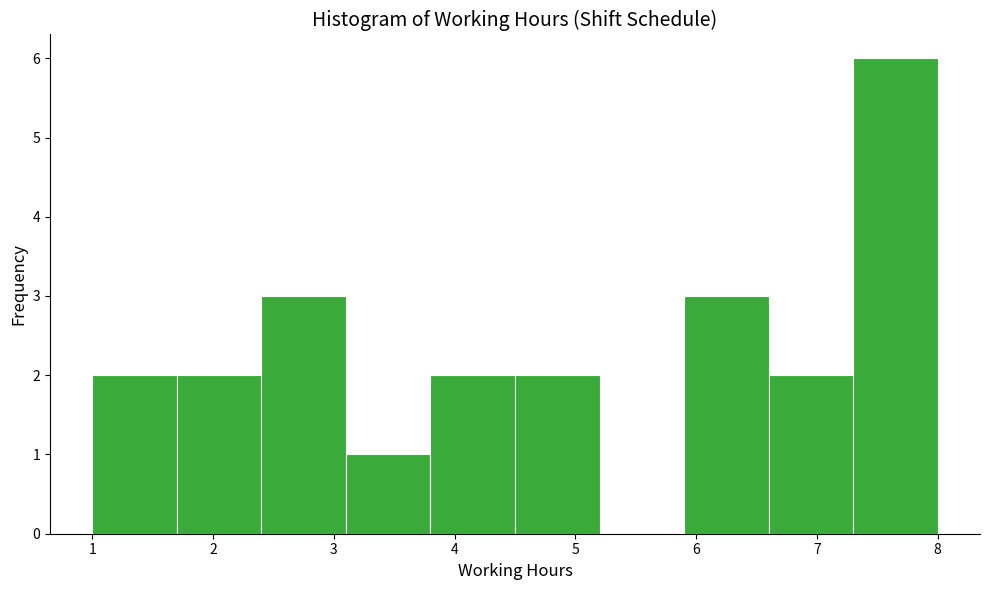

What is the height of the bar covering 5.9 to 6.6 on the x-axis? The values are not printed on the chart, so give them approximately, as read against the axis.

3